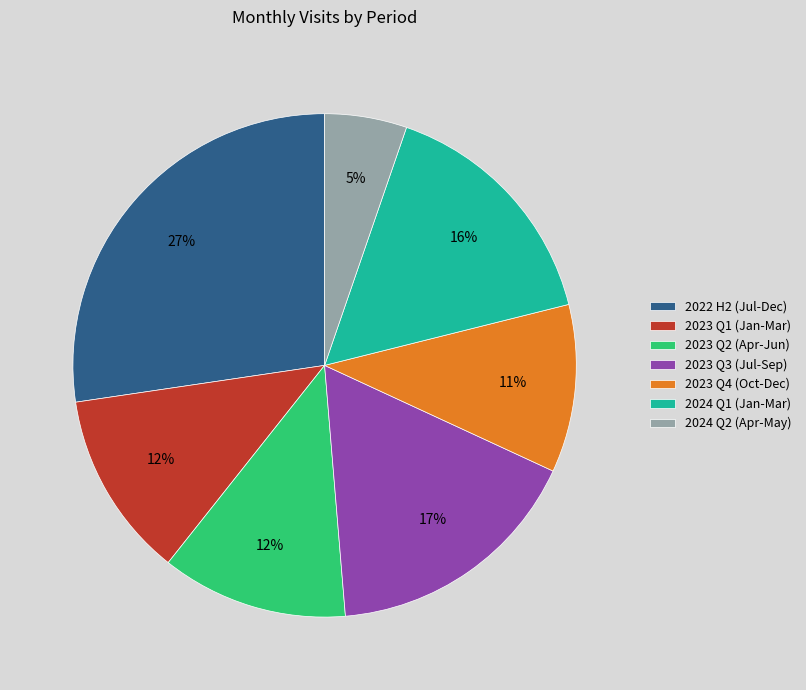

How many segments does this pie chart have?

7